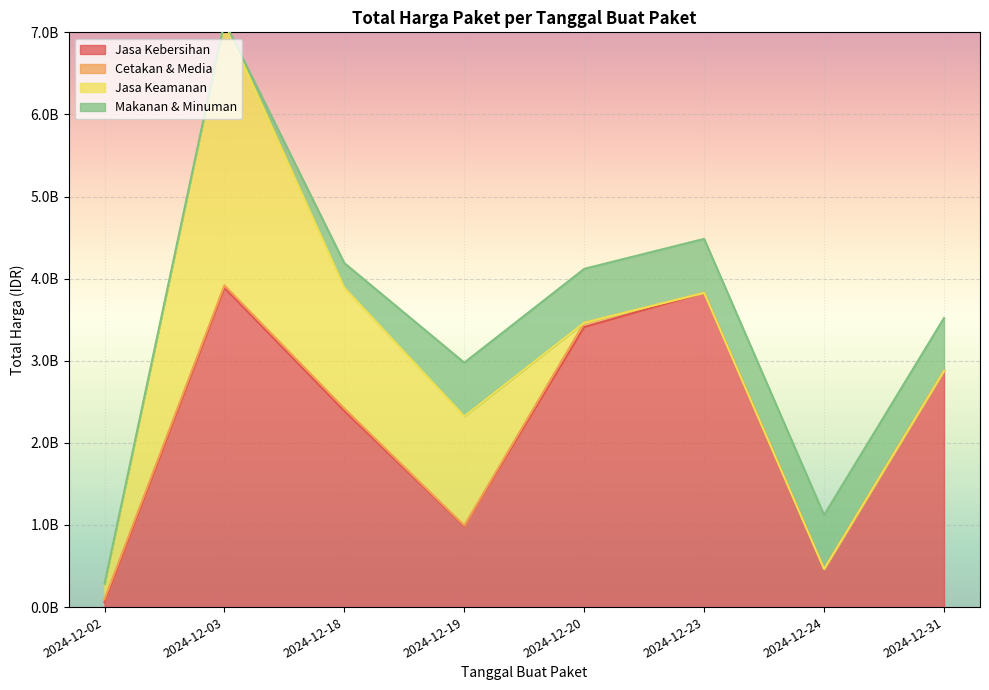

True or false: Jasa Kebersihan has more than 0 interior local peaks.

True